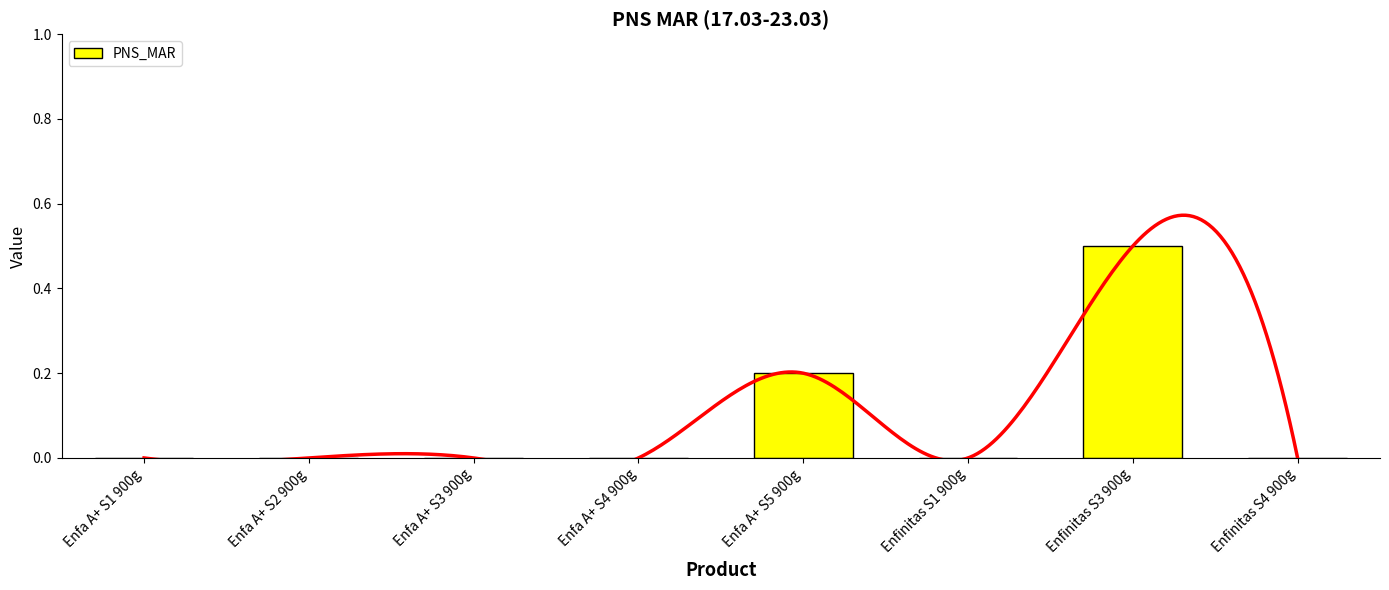

Where is the data nearest to the value 0?

Enfa A+ S1 900g